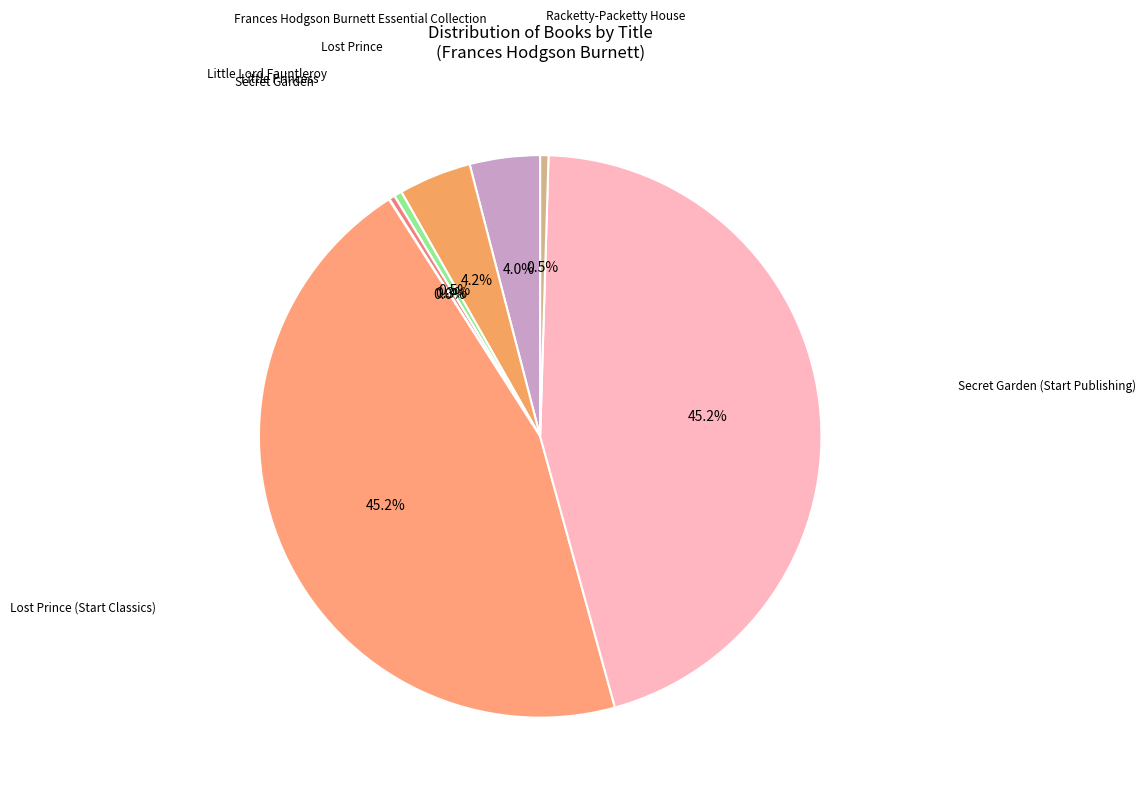

What is the ratio of the value at Lost Prince to the value at Racketty-Packetty House?

8.8